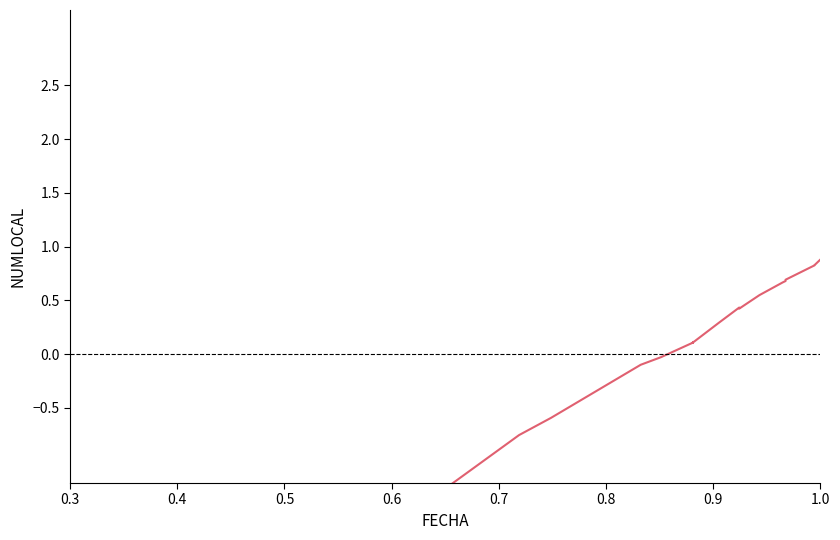

How many data points does each series have?

21